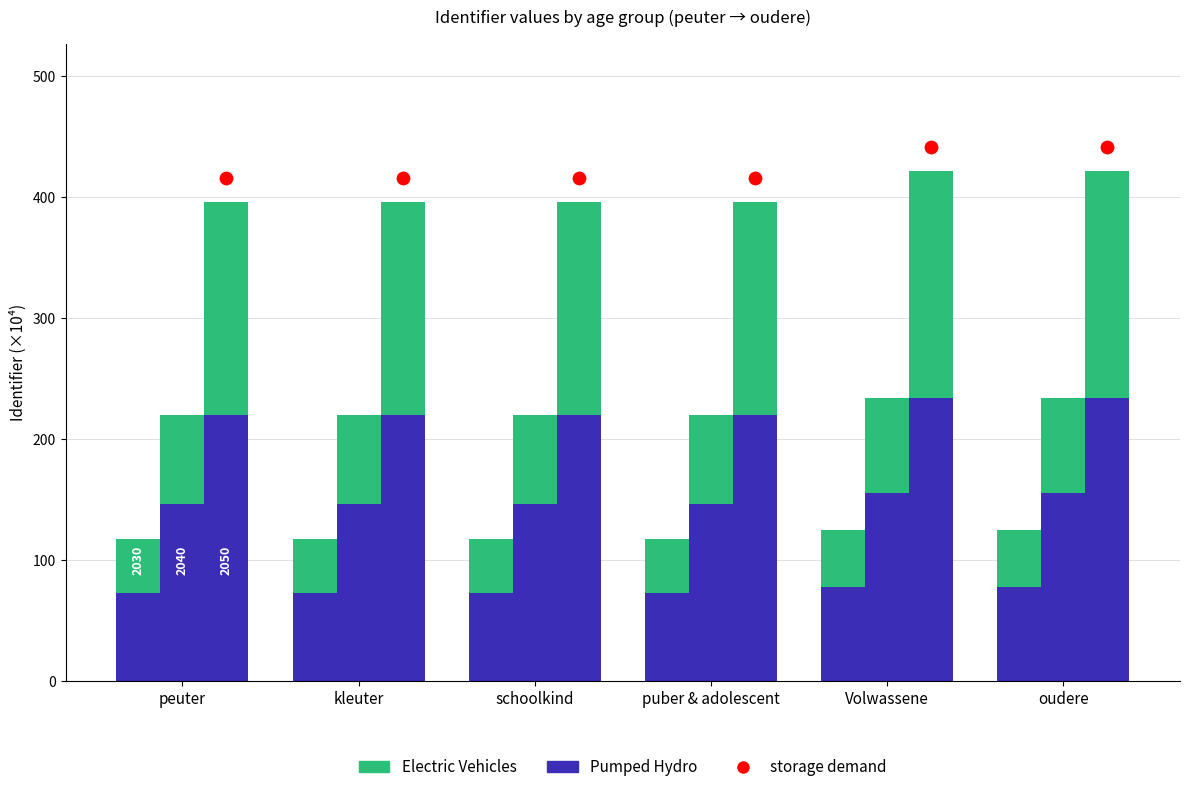

At which category is the sum across all series the highest?

oudere